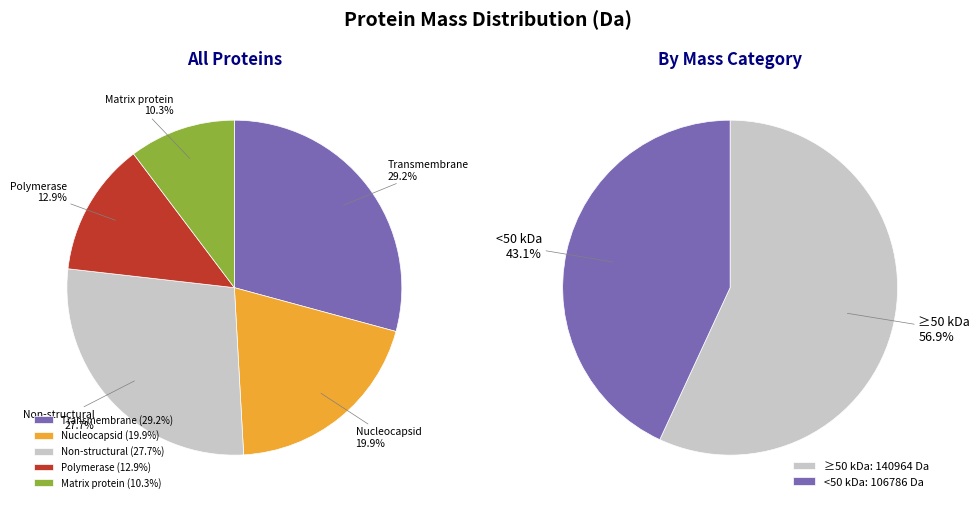

Approximately how many times larger is the value at Polymerase compared to Non-structural?

0.5